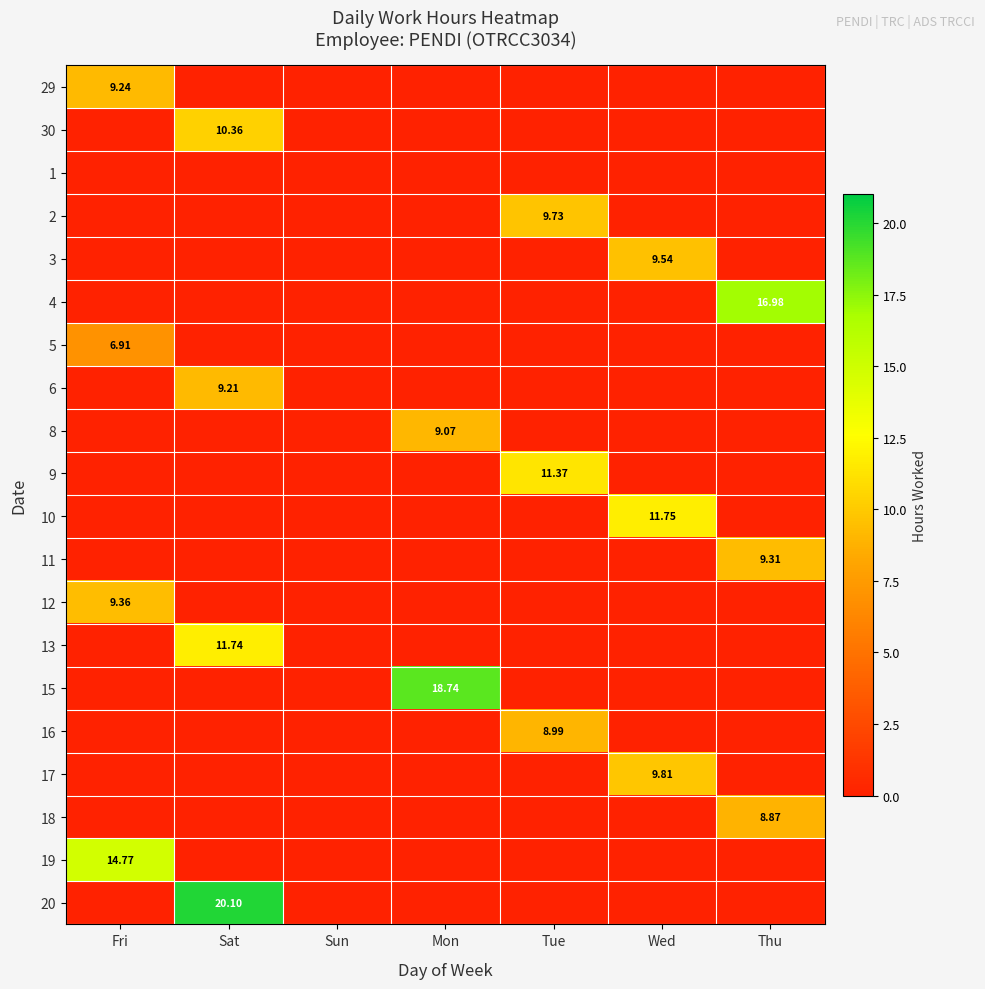

The 3 series shows 3.4 at Sat. True or false?

False